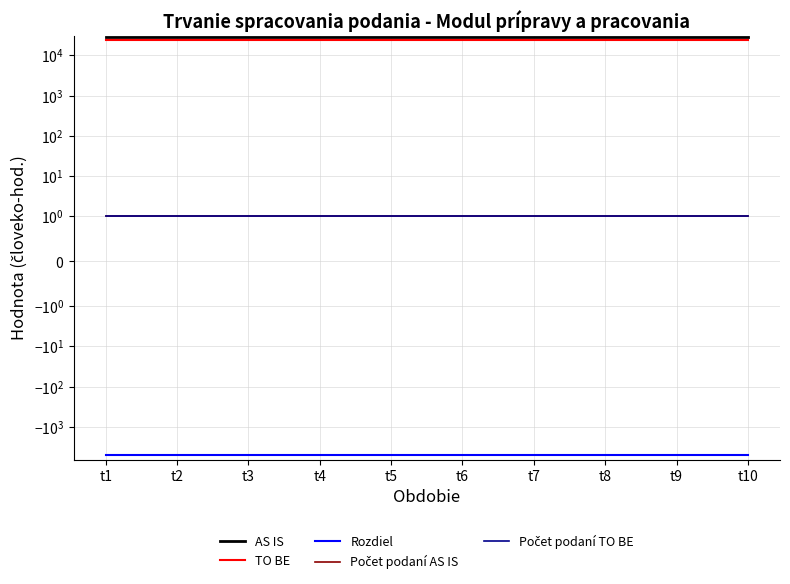

Reading right to left, what are all the values shown in this chart?

AS IS: 28243	28243	28243	28243	28243	28243	28243	28243	28243	28243
TO BE: 23436	23436	23436	23436	23436	23436	23436	23436	23436	23436
Rozdiel: -4807	-4807	-4807	-4807	-4807	-4807	-4807	-4807	-4807	-4807
Počet podaní AS IS: 1	1	1	1	1	1	1	1	1	1
Počet podaní TO BE: 1	1	1	1	1	1	1	1	1	1